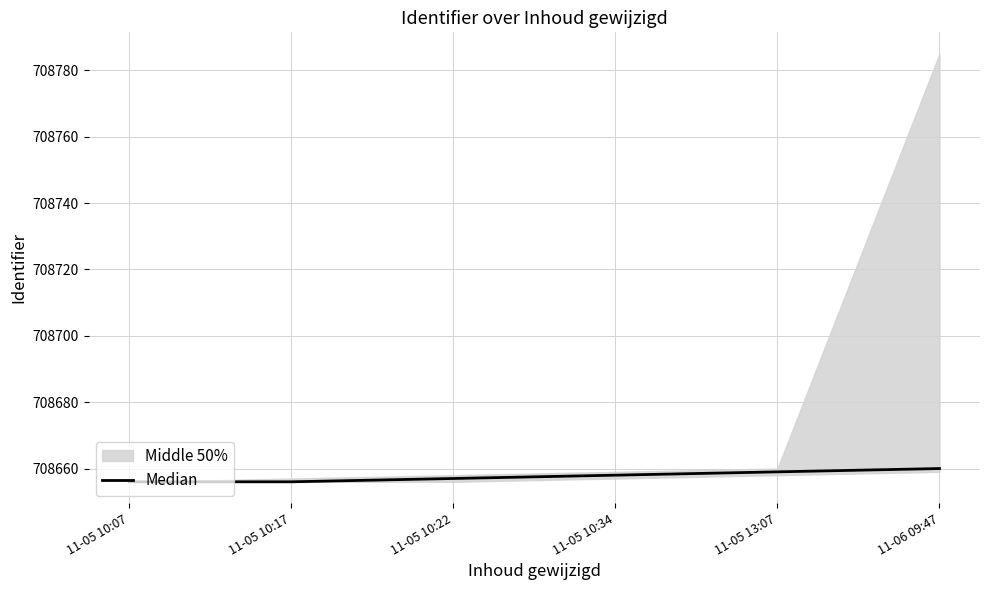

Reading left to right, list all the values displayed in this chart.

11-05 10:07=708656	11-05 10:17=708656	11-05 10:22=708657	11-05 10:34=708658	11-05 13:07=708659	11-06 09:47=708660